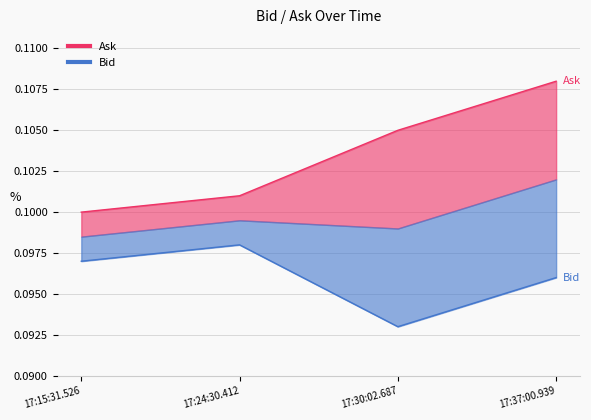

True or false: Ask and Bid intersect in this chart.

False